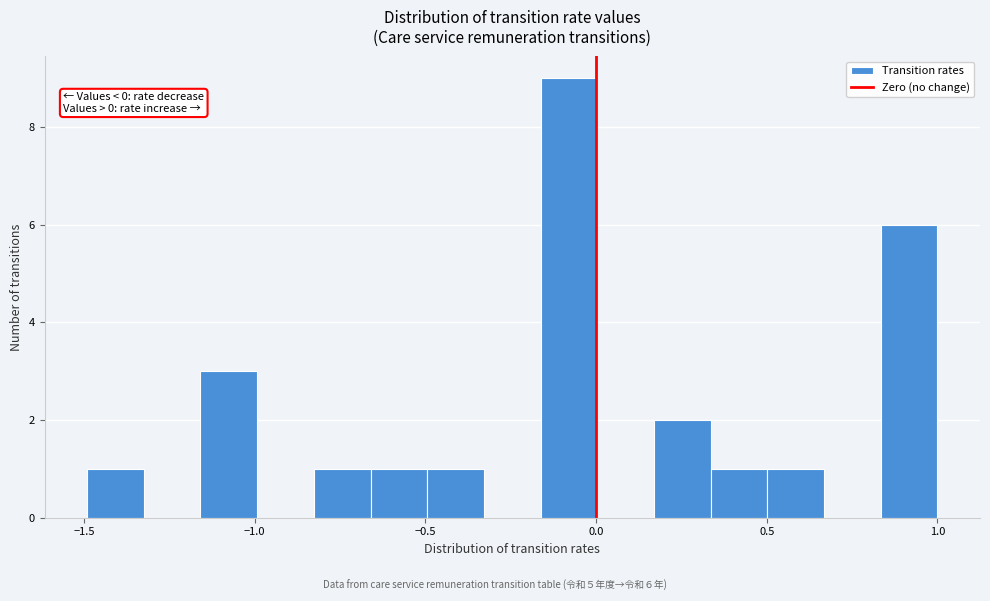

Read against the x-axis, roughly where is the centre of the tallest bar?

-0.10